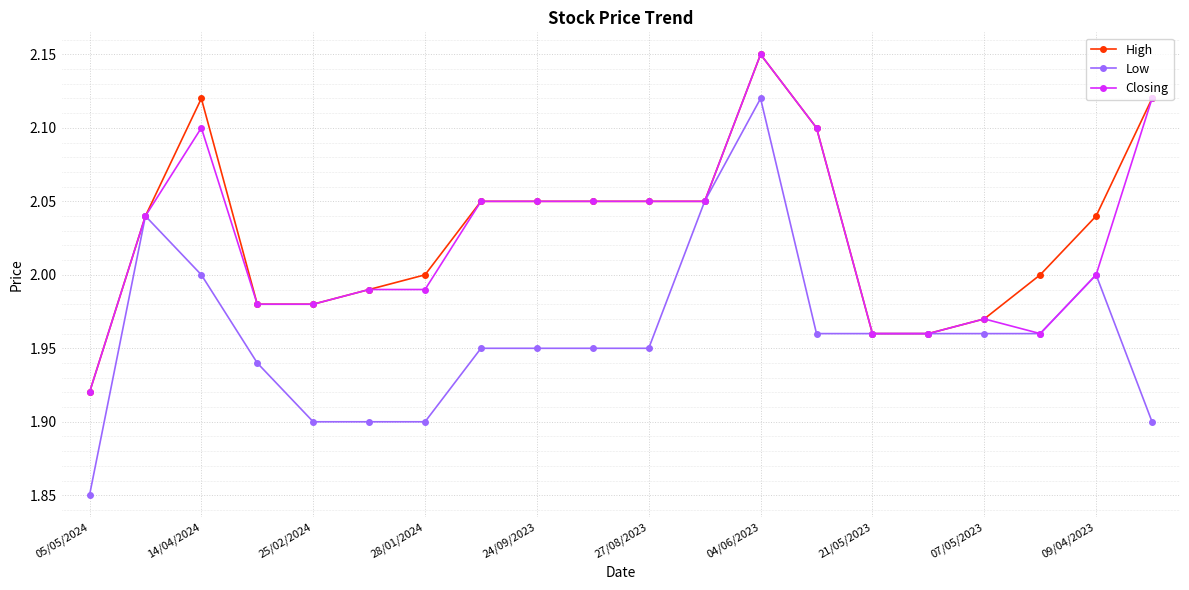

True or false: Low has more than 1 interior local peaks.

True